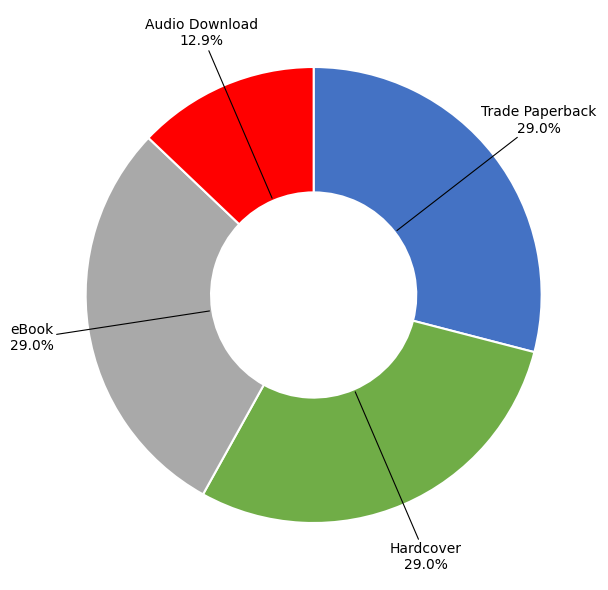

Is there a majority slice in this chart?

No